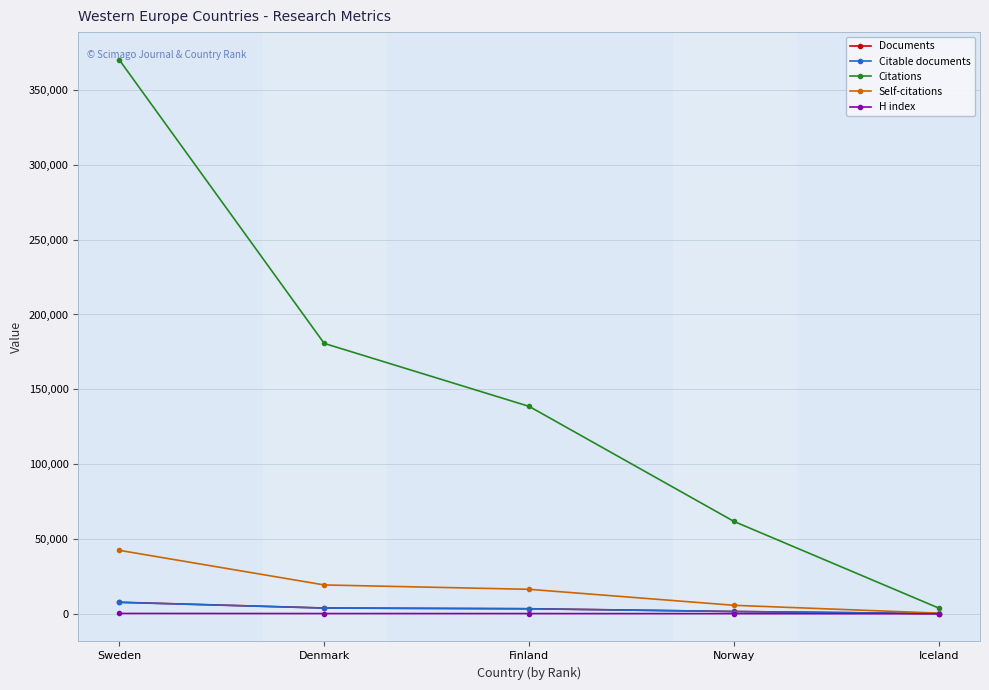

Rank the categories by Citations value from lowest to highest.

Iceland, Norway, Finland, Denmark, Sweden